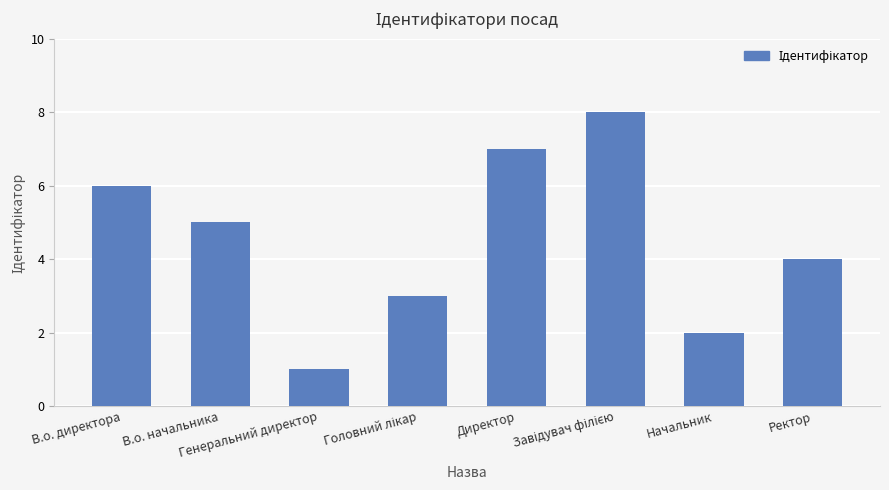

Reading left to right, transcribe all the data shown in this chart.

6	5	1	3	7	8	2	4